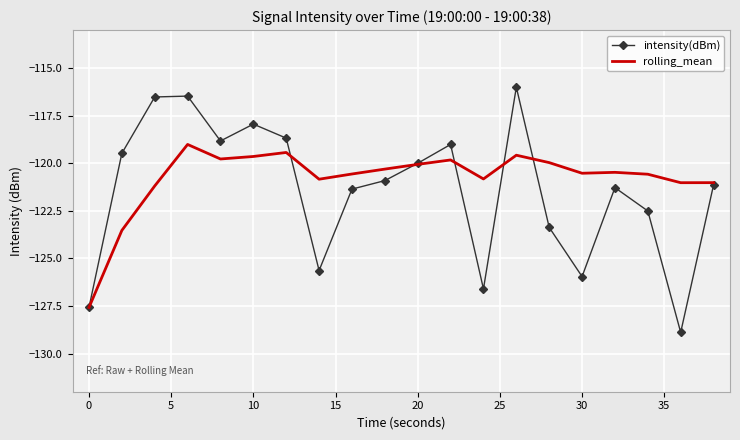

Which series has the largest total across all categories?

rolling_mean